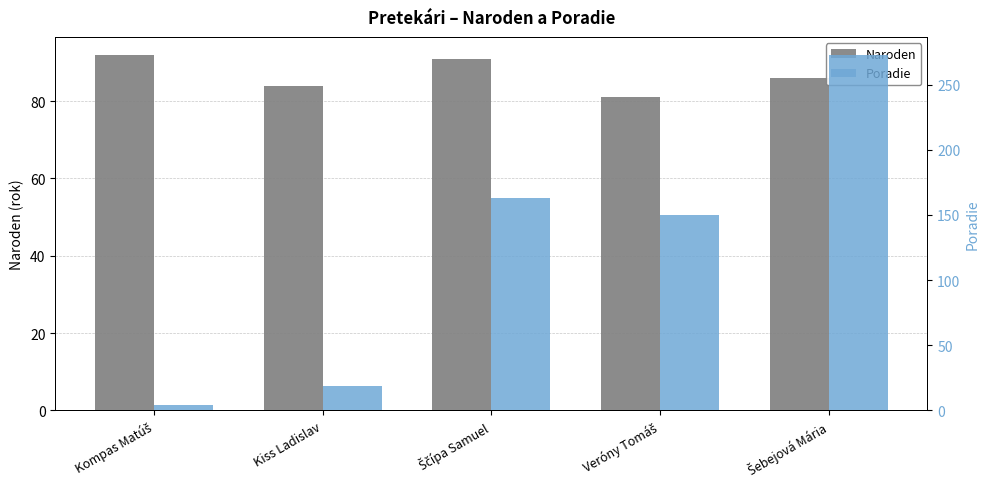

Between Kiss Ladislav and Veróny Tomáš, which series saw the biggest shift?

Poradie